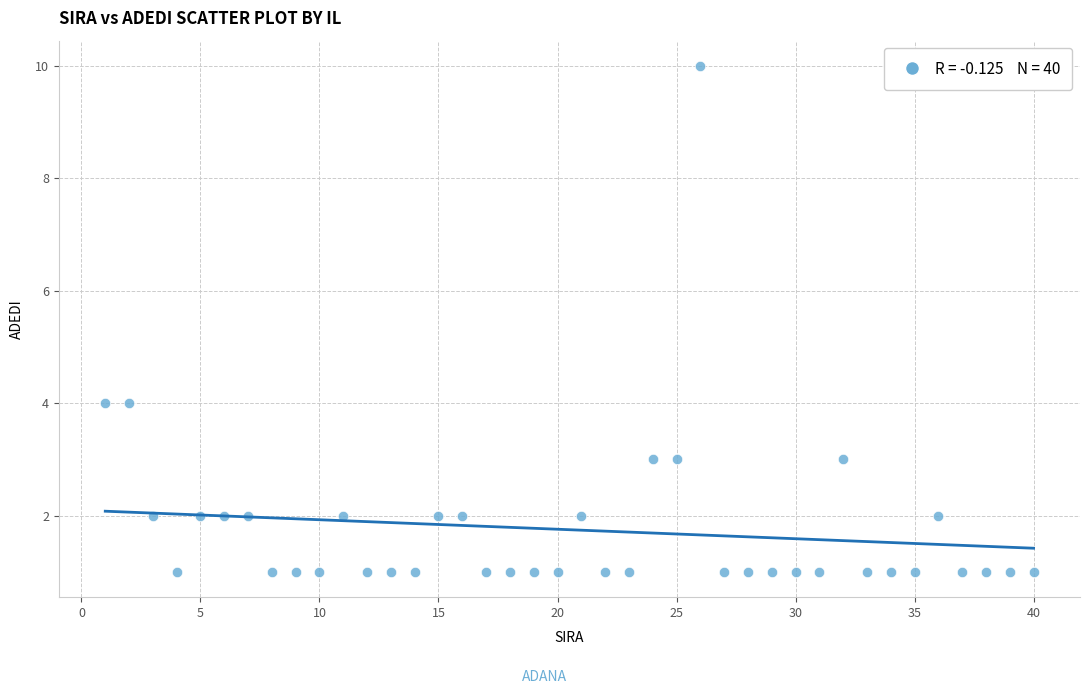

What is the range of Y values (max minus min)?

9